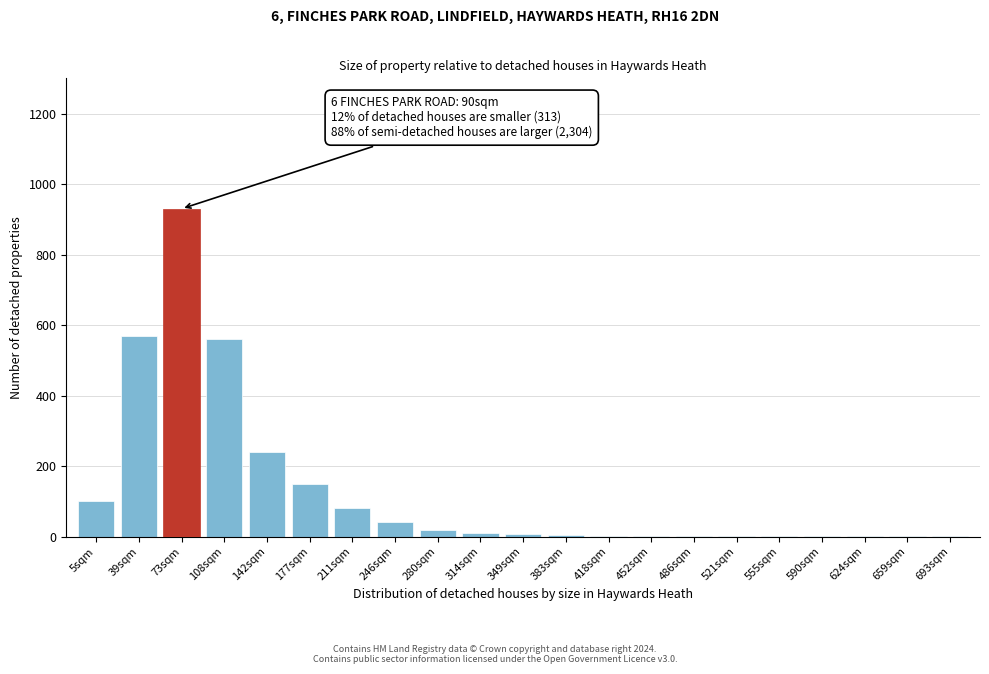

Which category has the highest value across all series?

73sqm